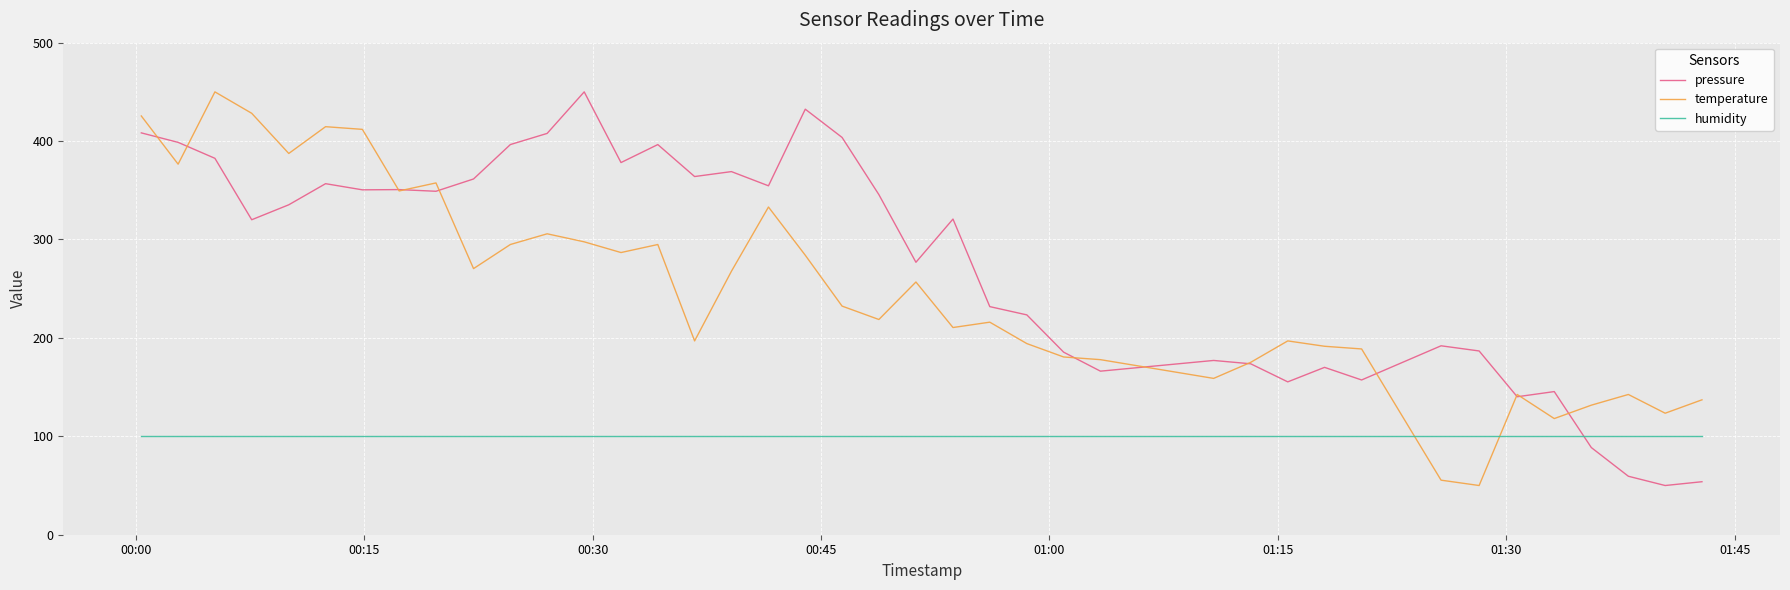

How many times do temperature and humidity cross each other?

2